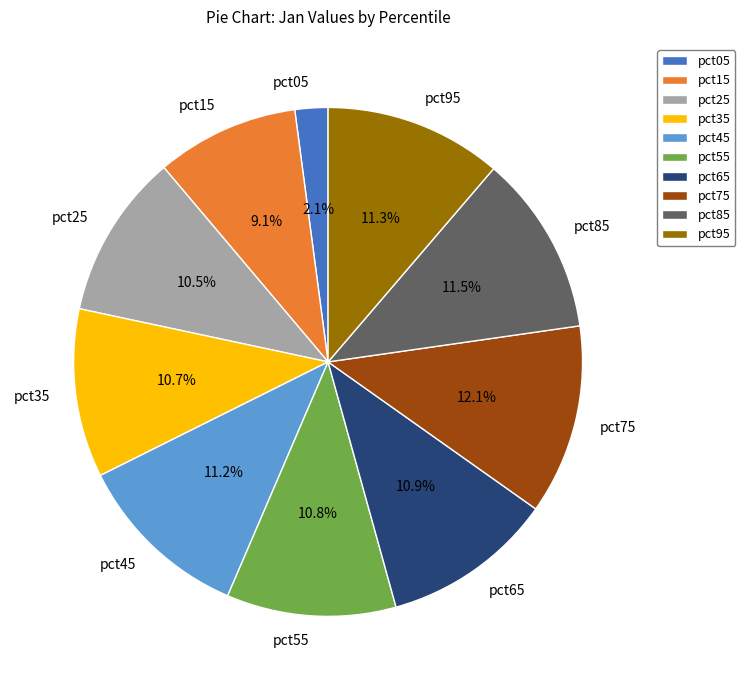

To the nearest percent, what portion does pct15 represent?

9%